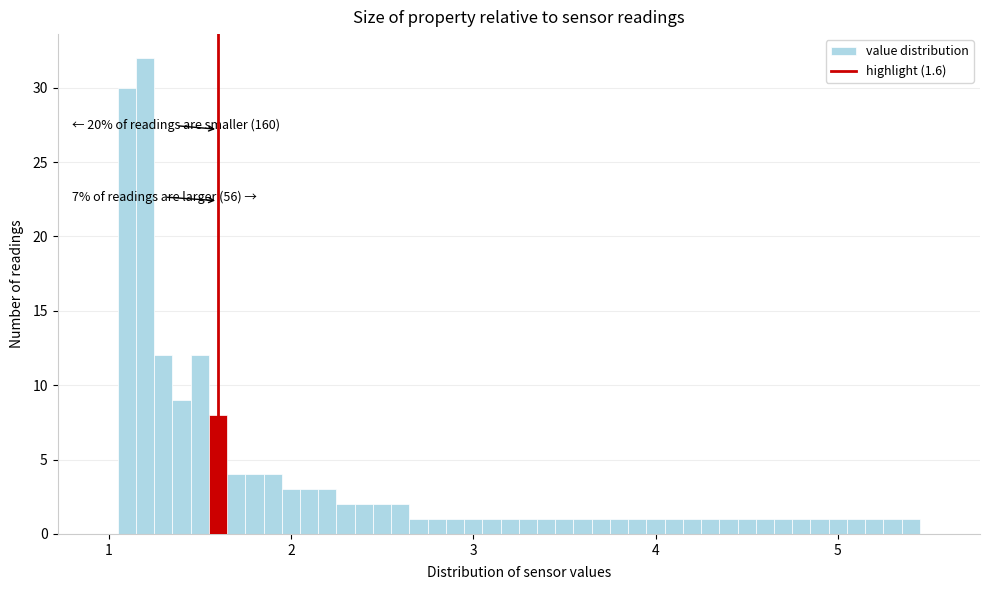

Around what value on the x-axis is the tallest bar? Give the approximate position of its centre, as read against the axis.

1.2